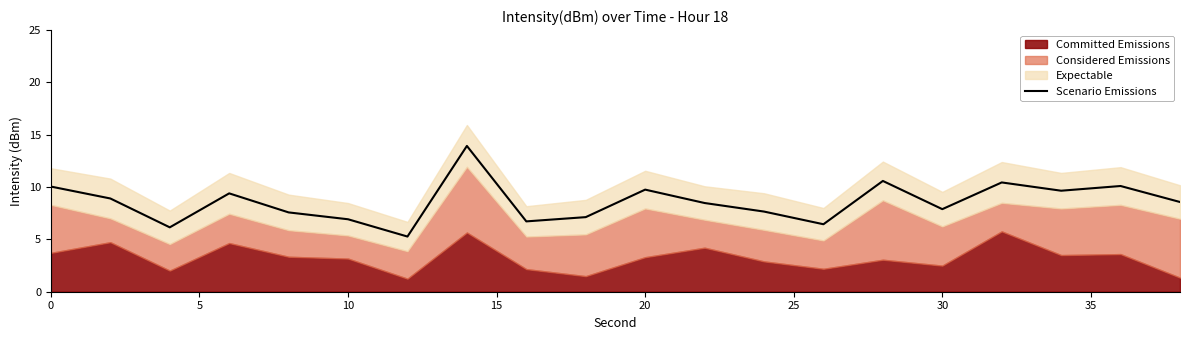

What is the lowest value of the Scenario Emissions series?

5.3